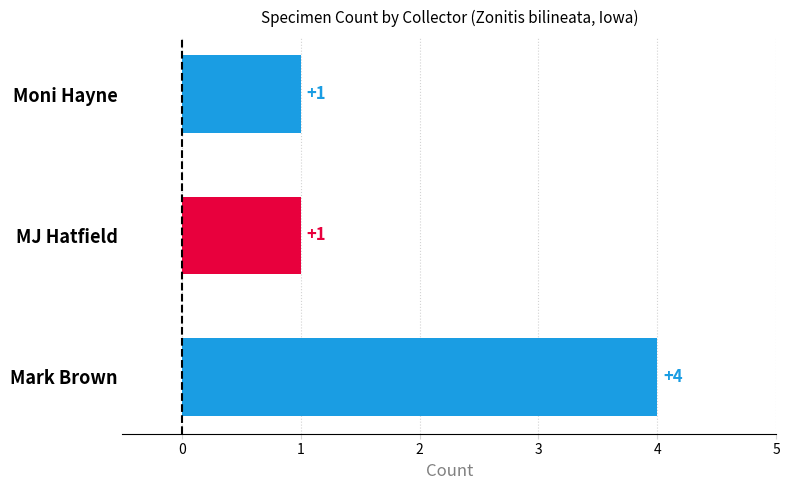

Reading bottom to top, list all the values displayed in this chart.

4	1	1